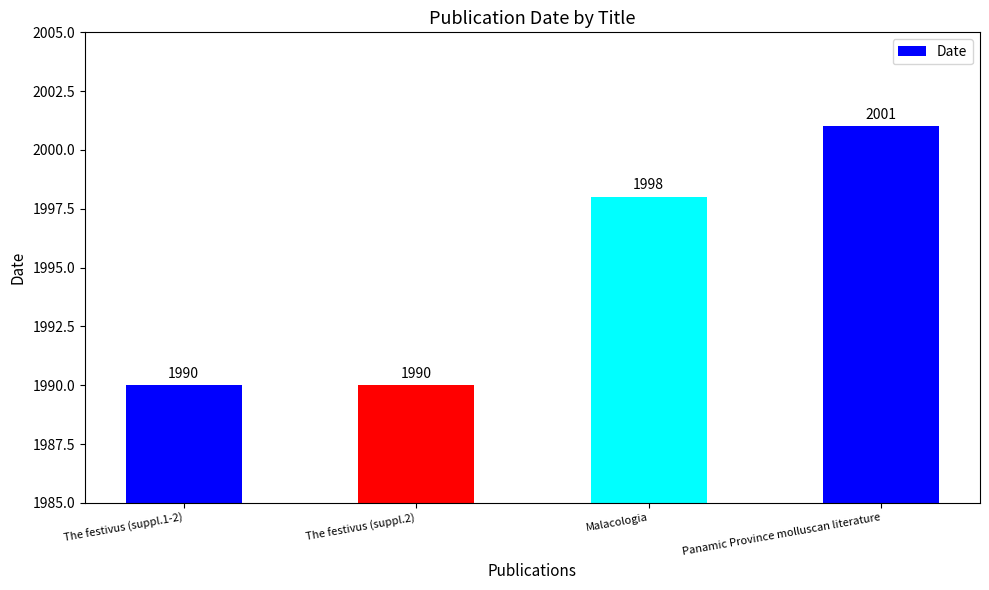

Reading left to right, transcribe all the data shown in this chart.

The festivus (suppl.1-2)=1990	The festivus (suppl.2)=1990	Malacologia=1998	Panamic Province molluscan literature=2001